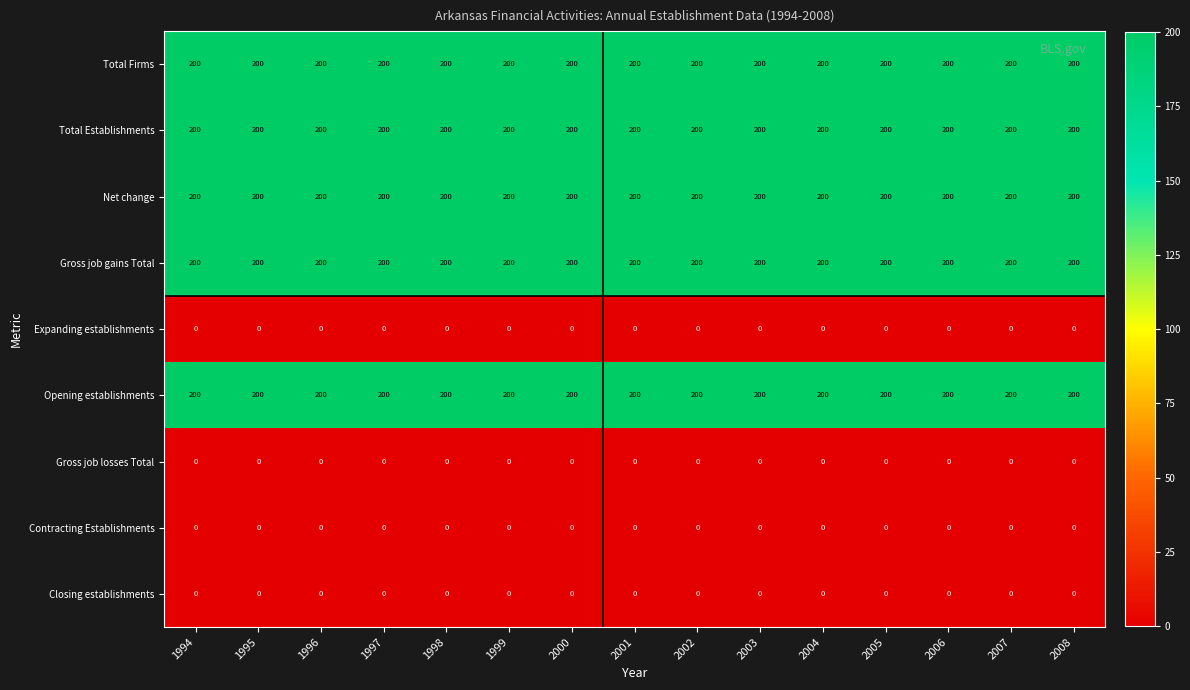

What is the difference between the highest and lowest values at 2004?

200